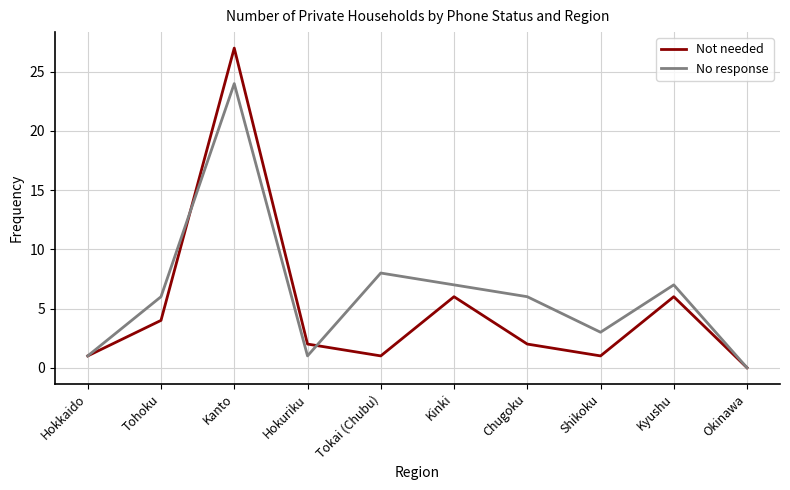

What position from the left is Hokuriku?

4